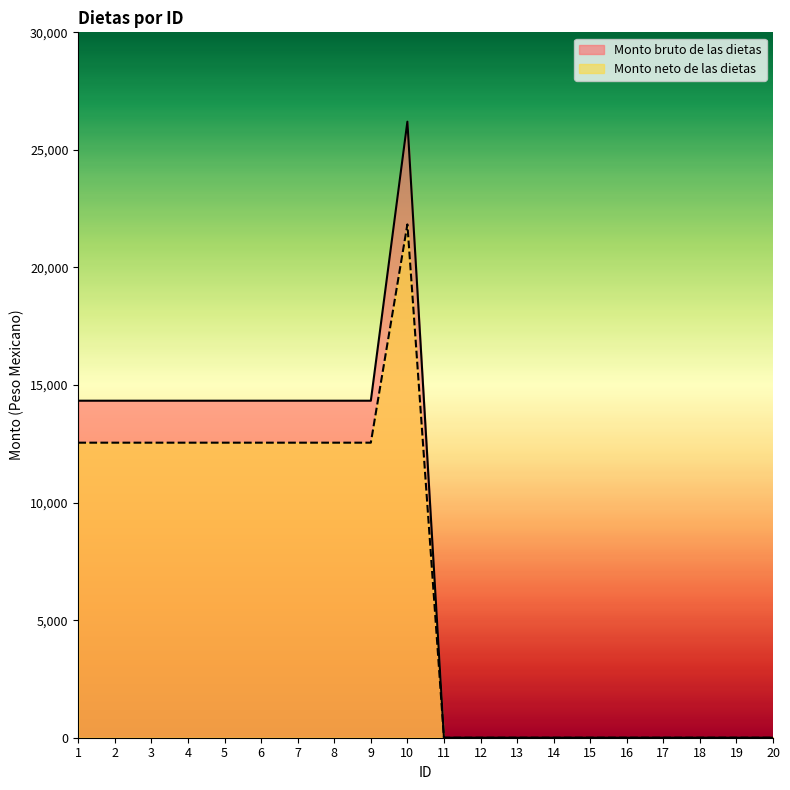

How many lines are shown in the chart?

2